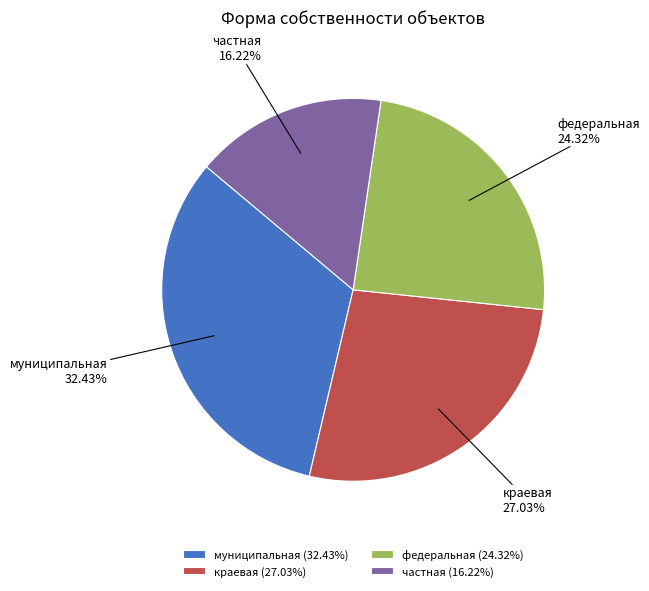

Rank the categories by value from highest to lowest.

муниципальная, краевая, федеральная, частная